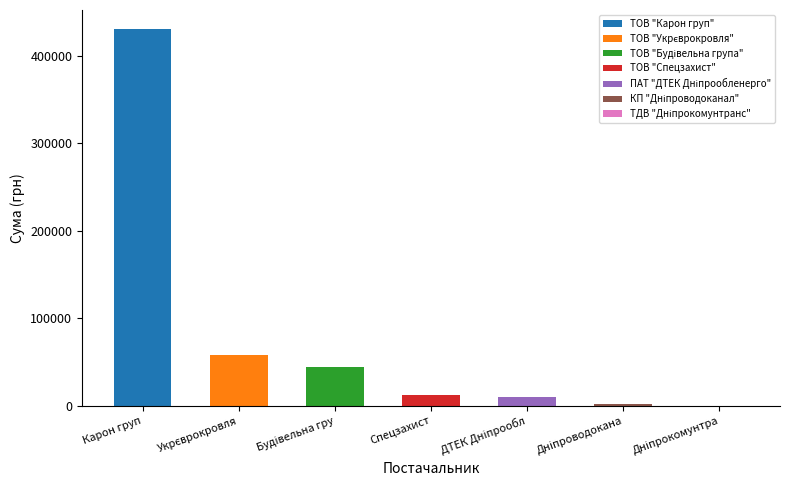

Read the value at ТОВ "Спецзахист".

12900.0